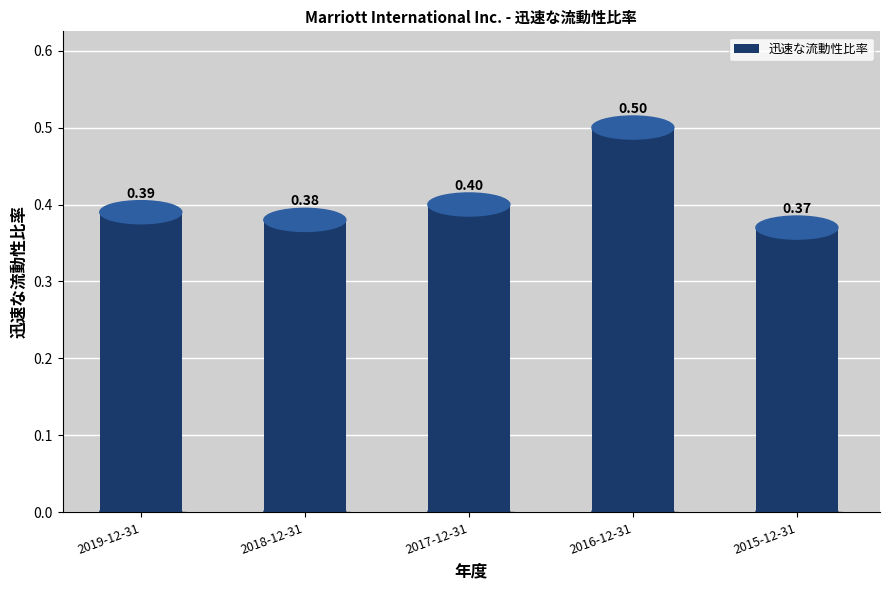

The chart shows a value of 0.1 at 2016-12-31. True or false?

False